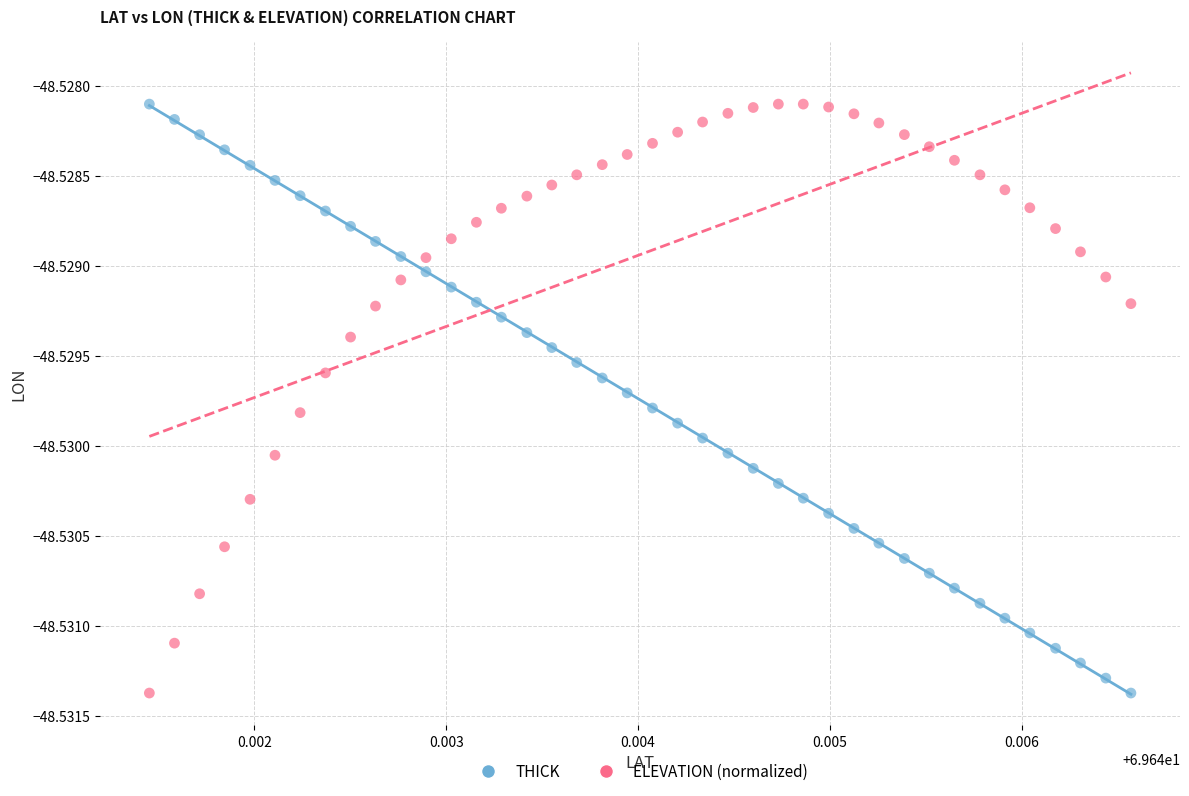

Count the number of points in this scatter plot.

80